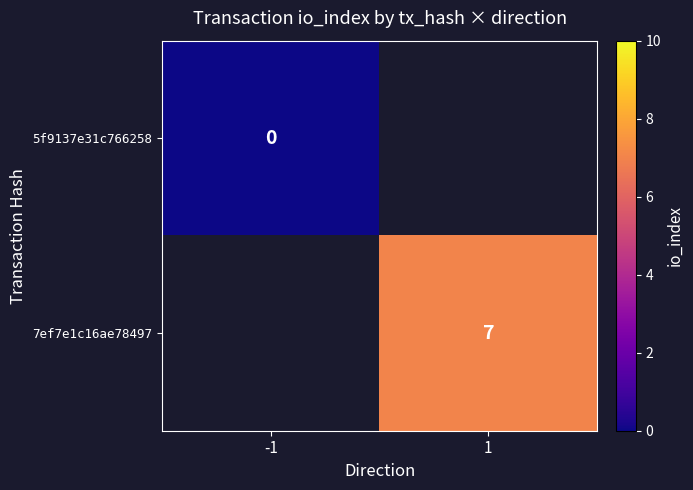

Between -1 and 1, which is larger?

1